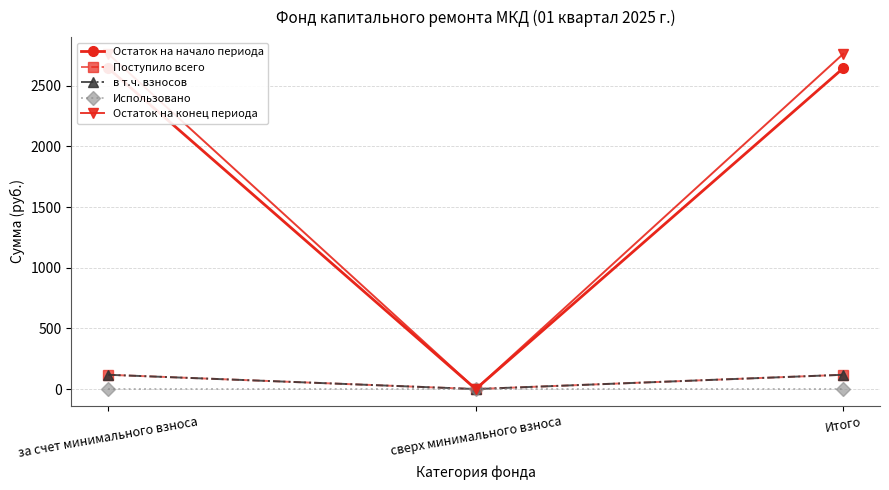

At which label does Остаток на начало периода first exceed 2645?

за счет минимального взноса